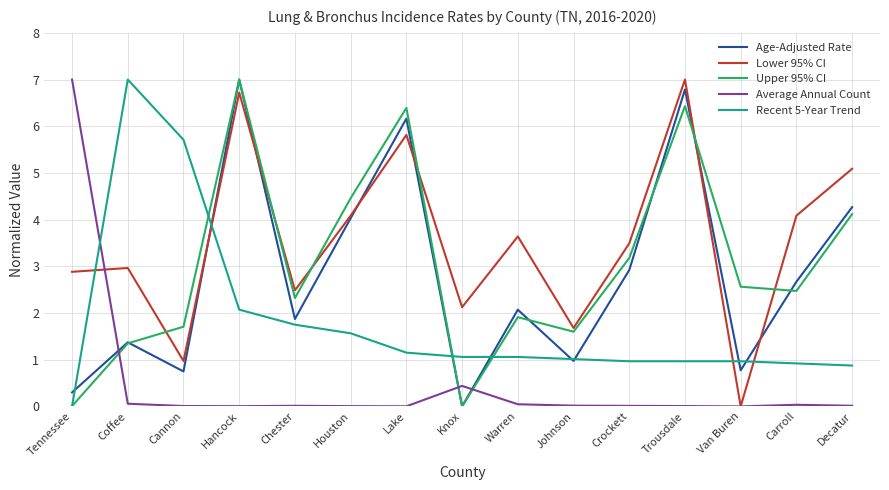

Where is the first local maximum for Upper 95% CI?

Hancock